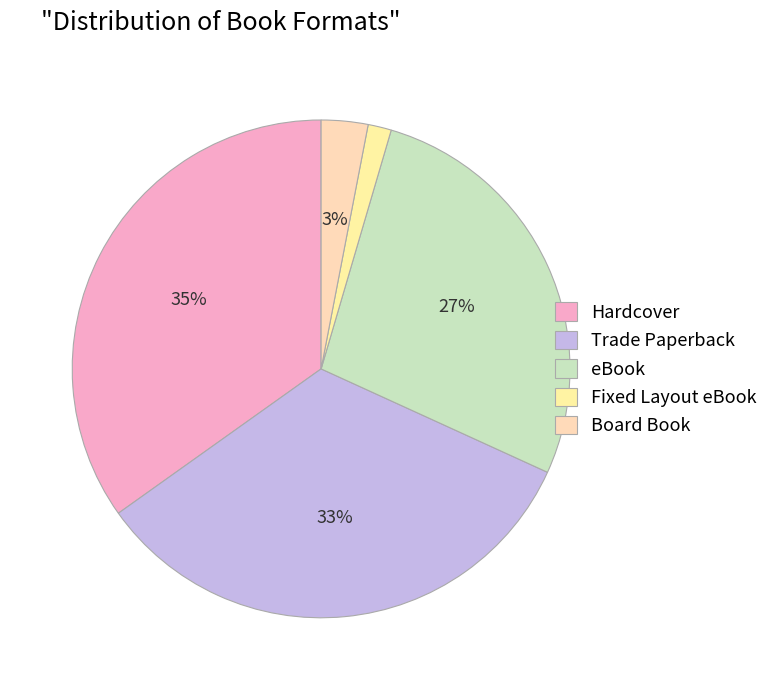

Which category has the smallest portion of the pie?

Fixed Layout eBook